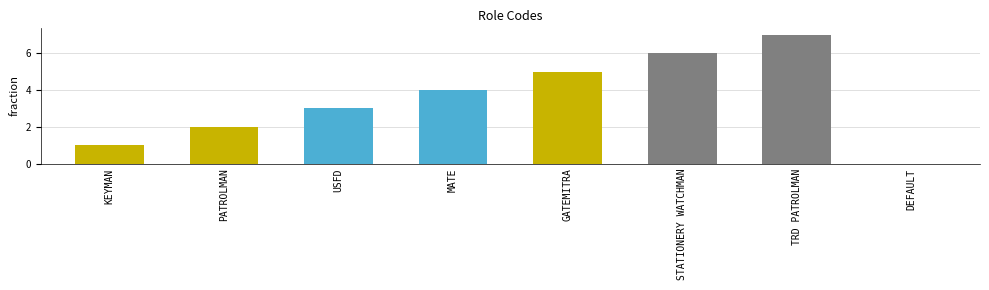

Count the number of data series in this chart.

1